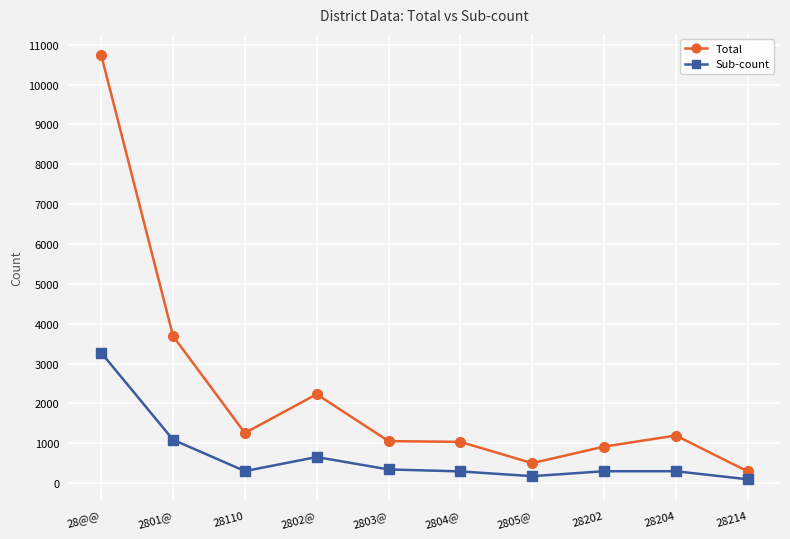

Which series changed the most between 2801@ and 2803@?

Total